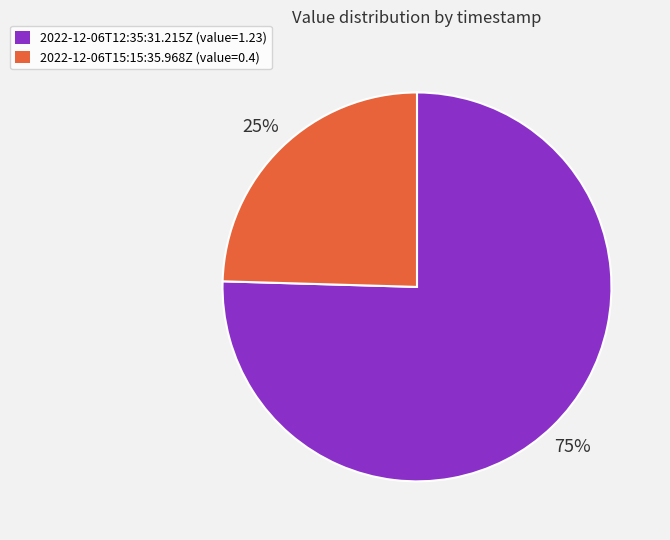

Count the number of slices in the pie.

2